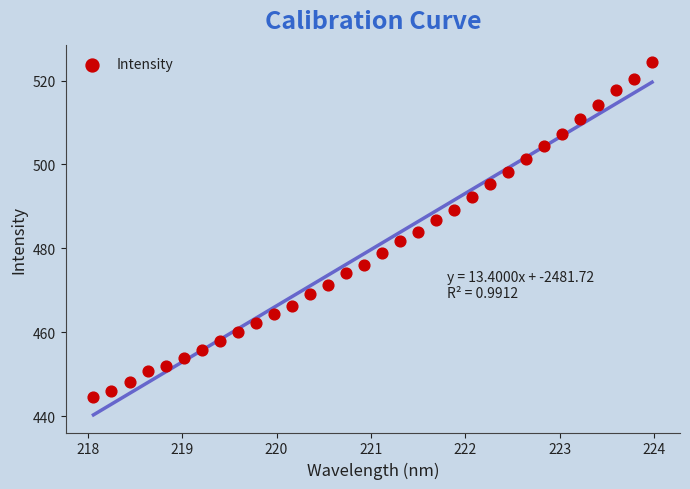

What is the range of X values (max minus min)?

5.9